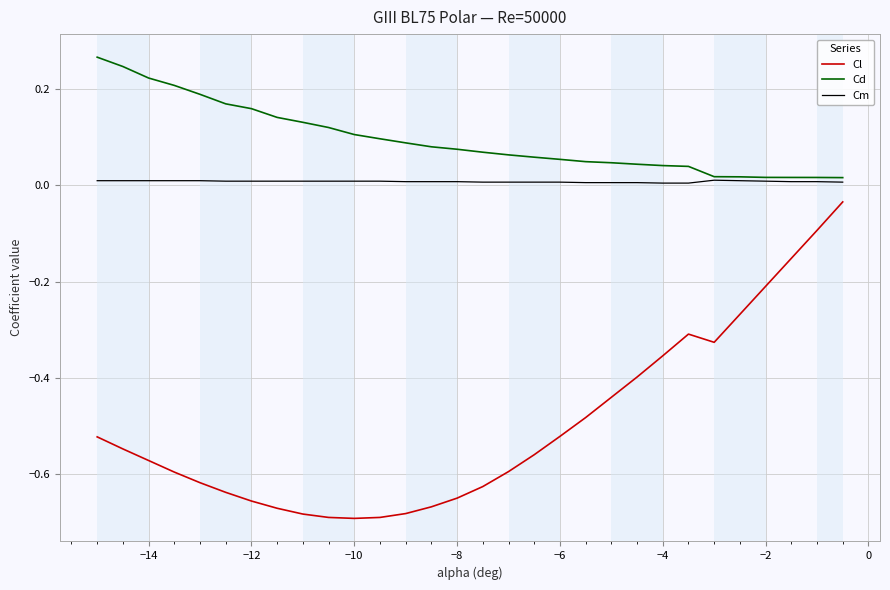

Does the chart have visible grid lines?

Yes